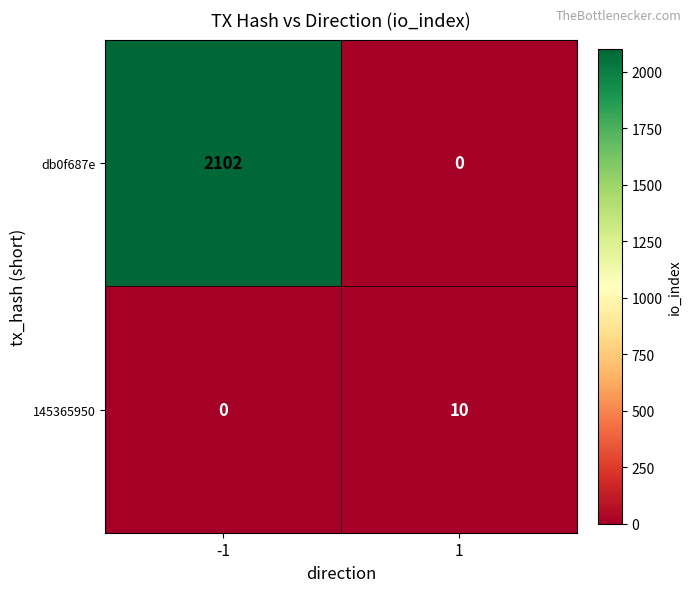

List the series in order of their peak value, highest first.

db0f687e, 145365950